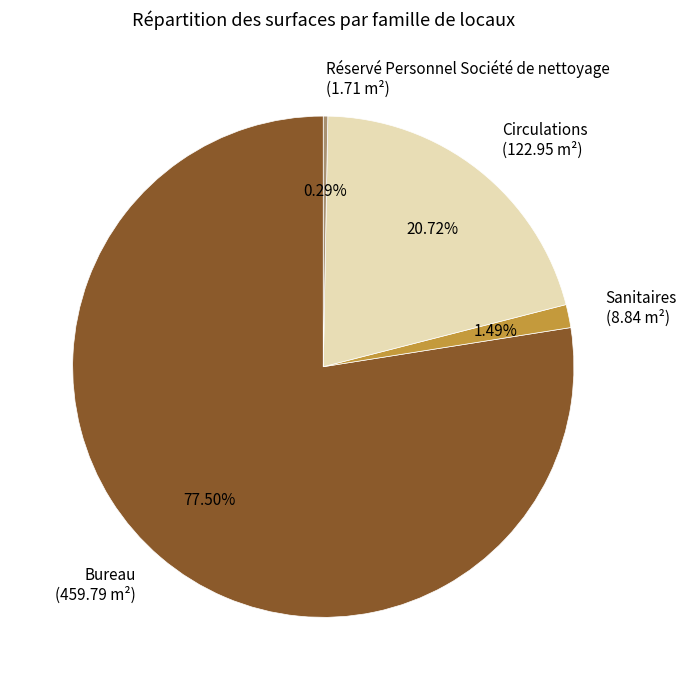

Is there any slice that represents more than half of the pie?

Yes